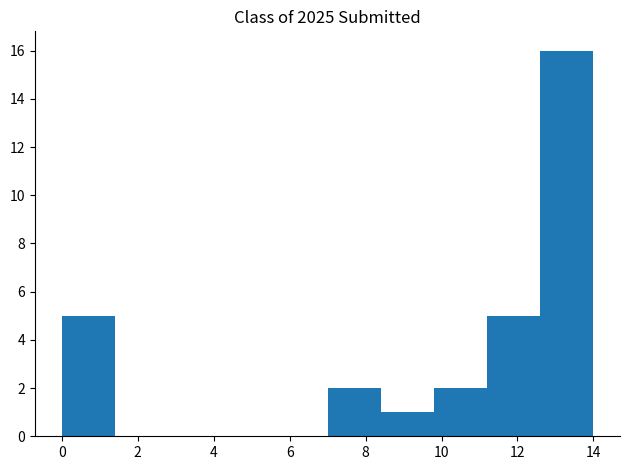

Reading left to right, list every bar in this chart as the range it spans on the x-axis followed by its height. The values are not printed on the chart, so give them approximately, as read against the axis.

0.0 to 1.4: 5
1.4 to 2.8: 0
2.8 to 4.2: 0
4.2 to 5.6: 0
5.6 to 7.0: 0
7.0 to 8.4: 2
8.4 to 9.8: 1
9.8 to 11.2: 2
11.2 to 12.6: 5
12.6 to 14.0: 16